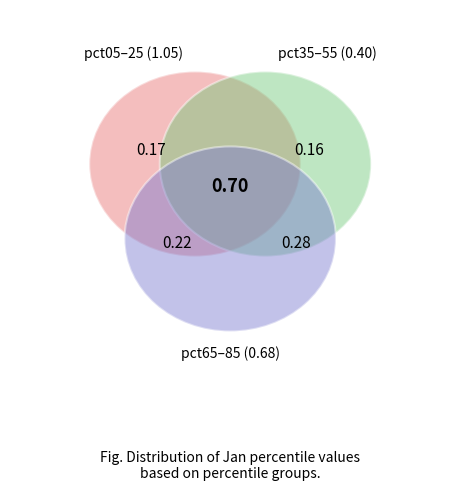

Which slice is the smallest?

pct35